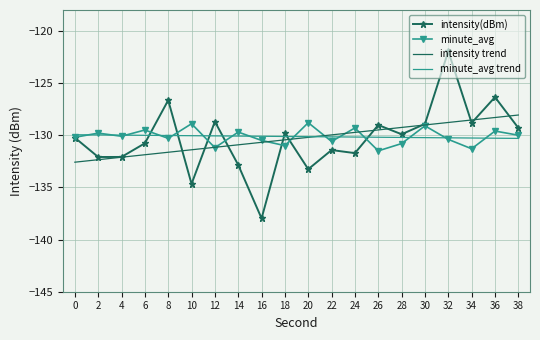

What is the minimum value for intensity(dBm)?

-138.0